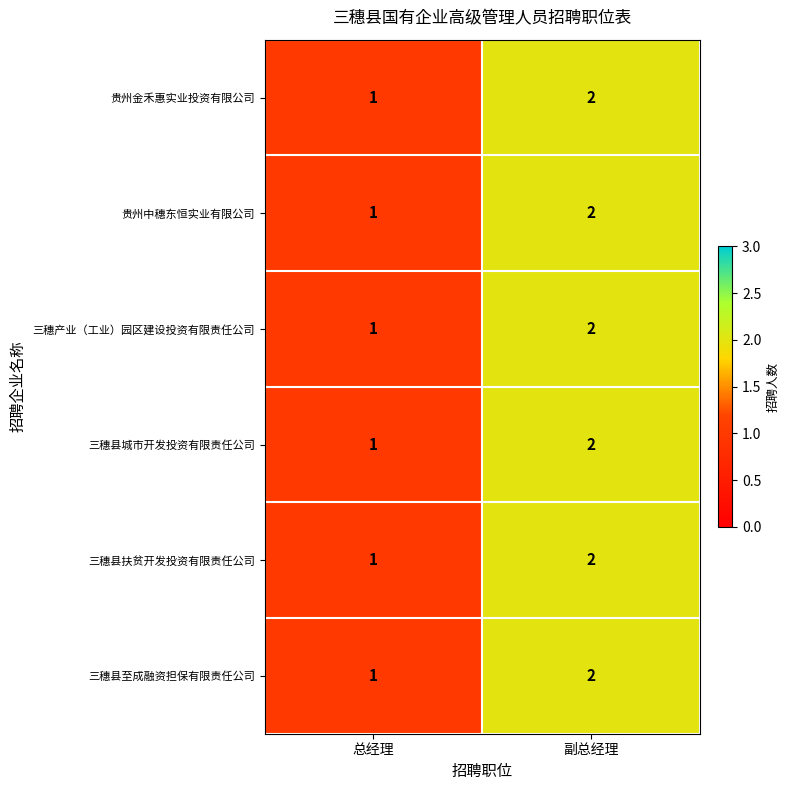

The 贵州金禾惠实业投资有限公司 series shows 0 at 总经理. True or false?

False